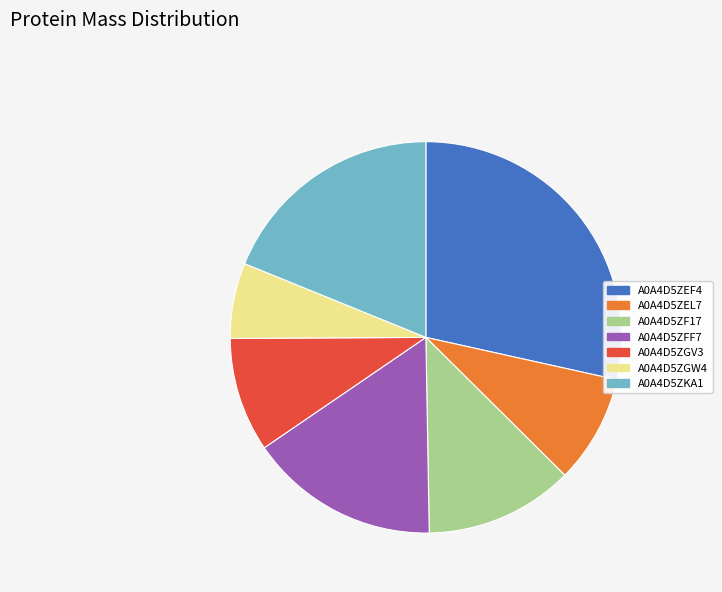

Is the sum of A0A4D5ZKA1 and A0A4D5ZF17 greater than half?

No